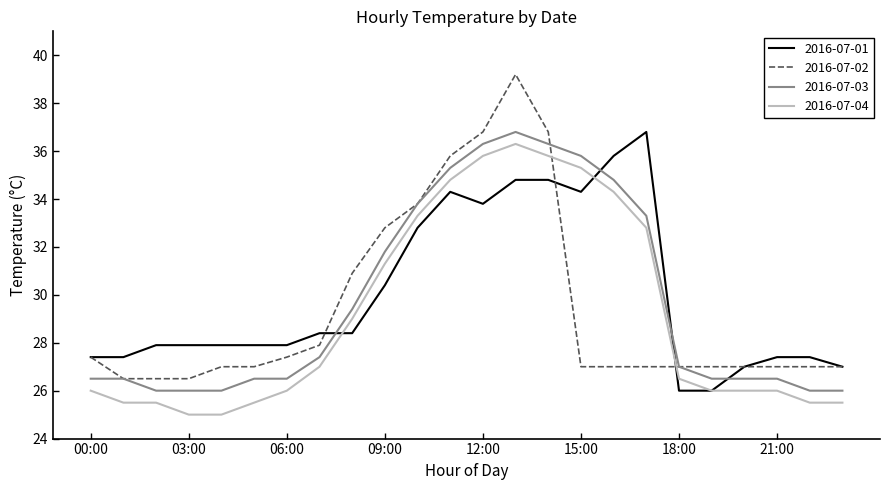

What is the difference between the second highest and second lowest values in the 2016-07-01 series?

9.8